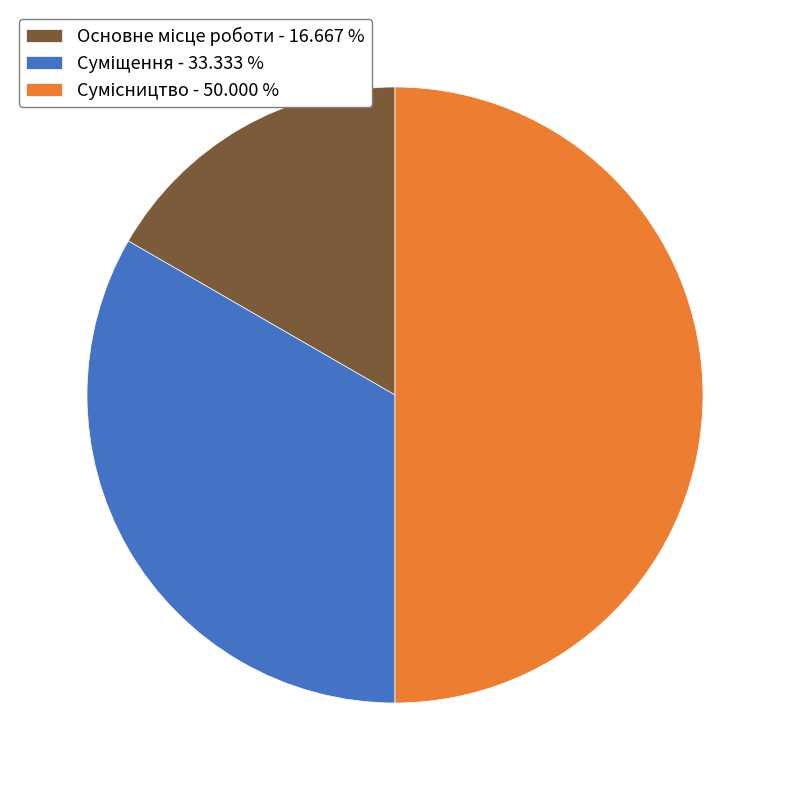

To the nearest percent, what is the combined percentage of Основне місце роботи and Суміщення?

50%